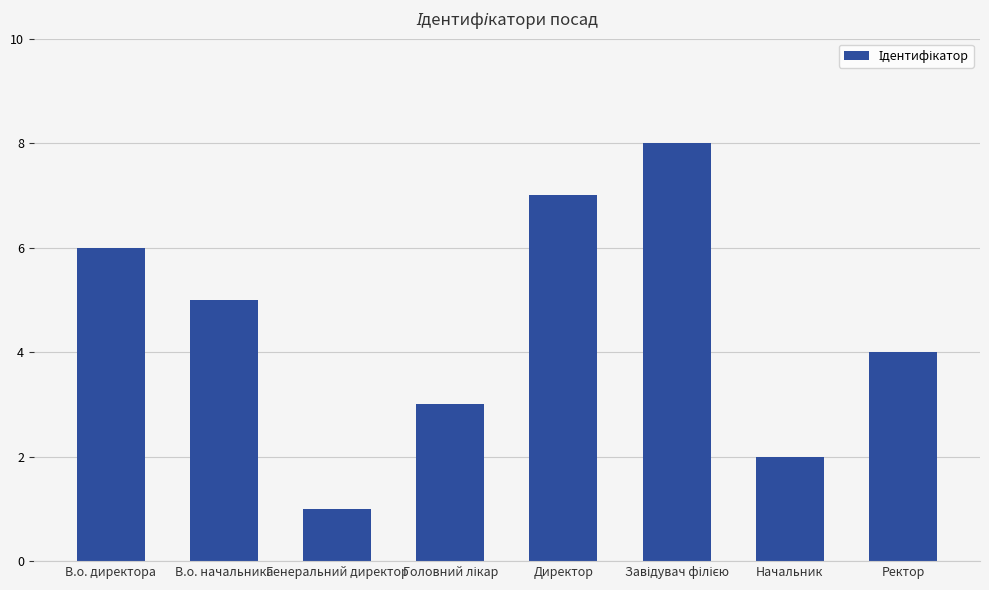

Are the bars horizontal?

No